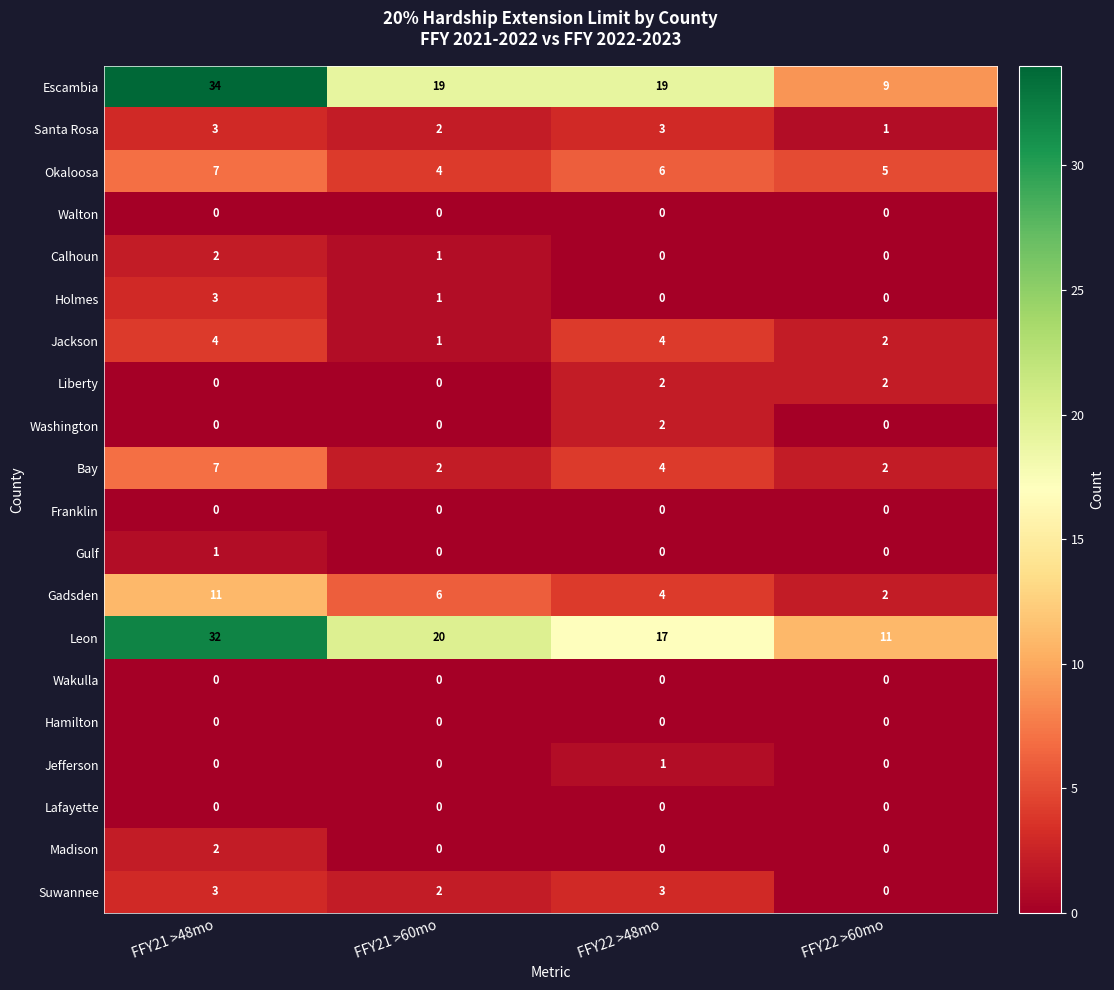

True or false: Gulf has a value of 0 at FFY22 >48mo.

True